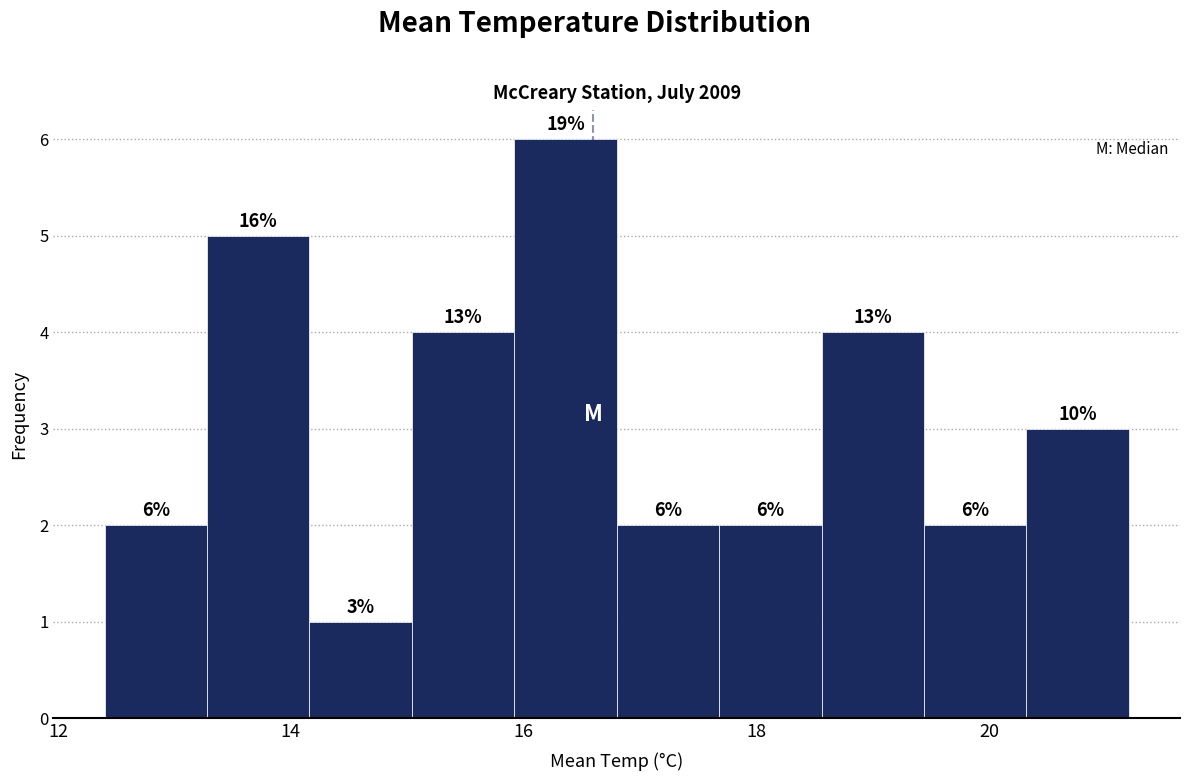

Over which range of the x-axis is the bar tallest?

15.92 to 16.80